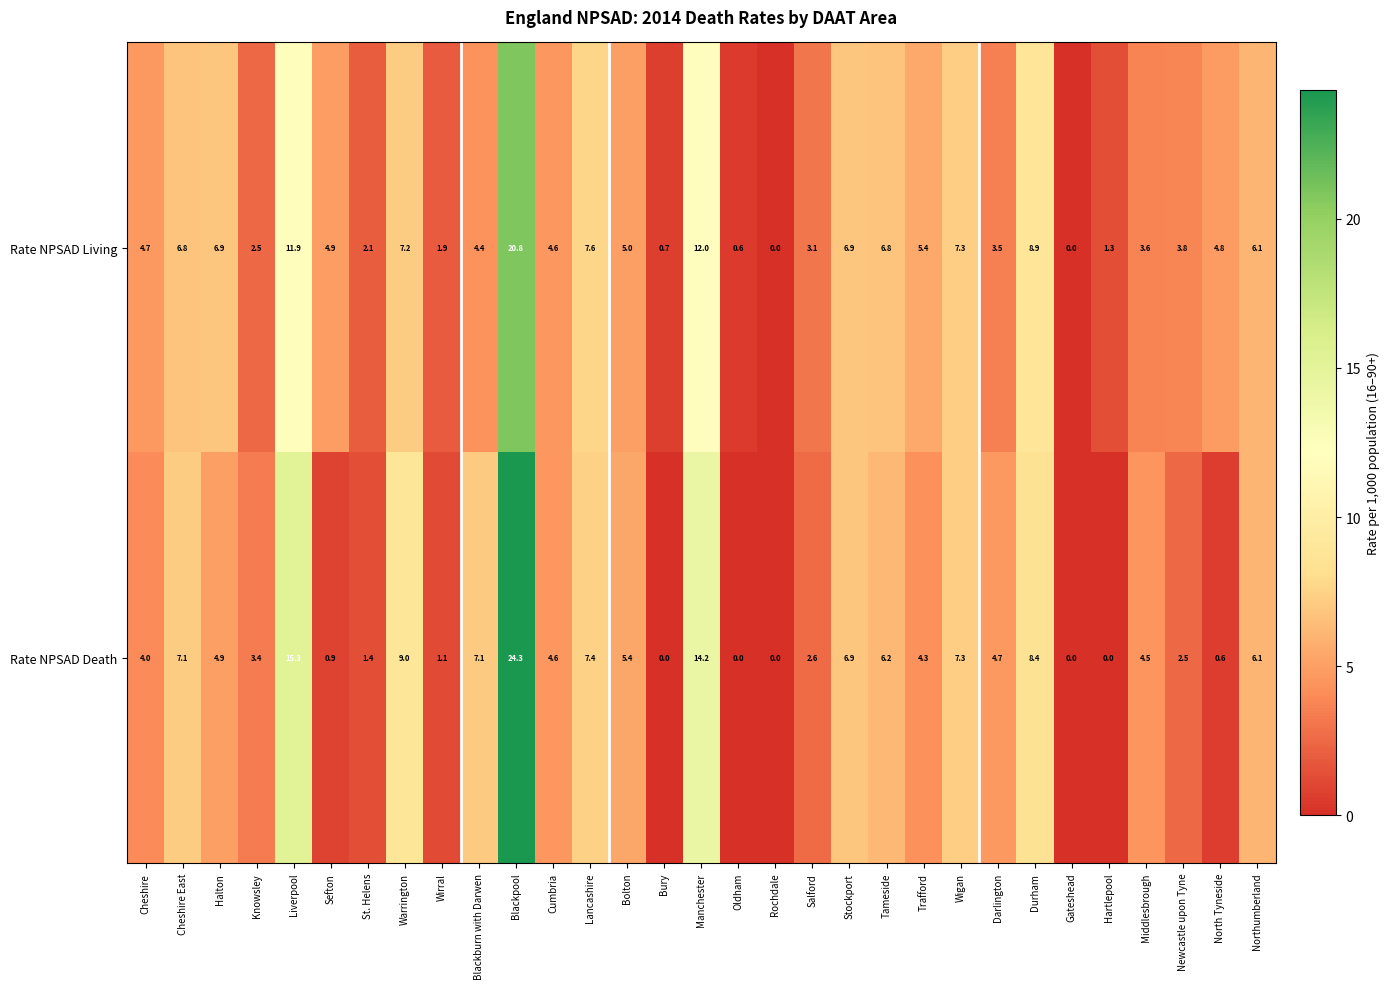

Which series has the largest range (max minus min)?

Rate NPSAD Death